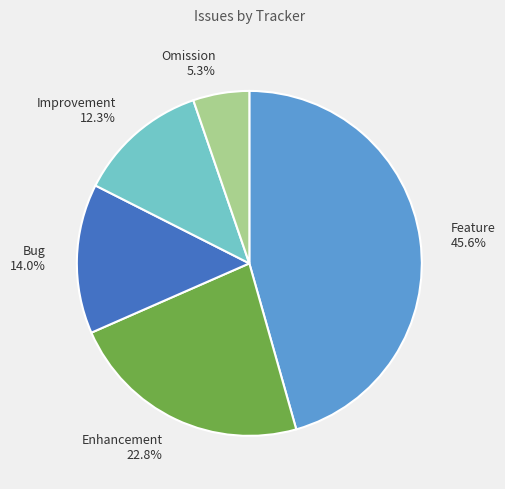

What is the largest slice in the pie chart?

Feature